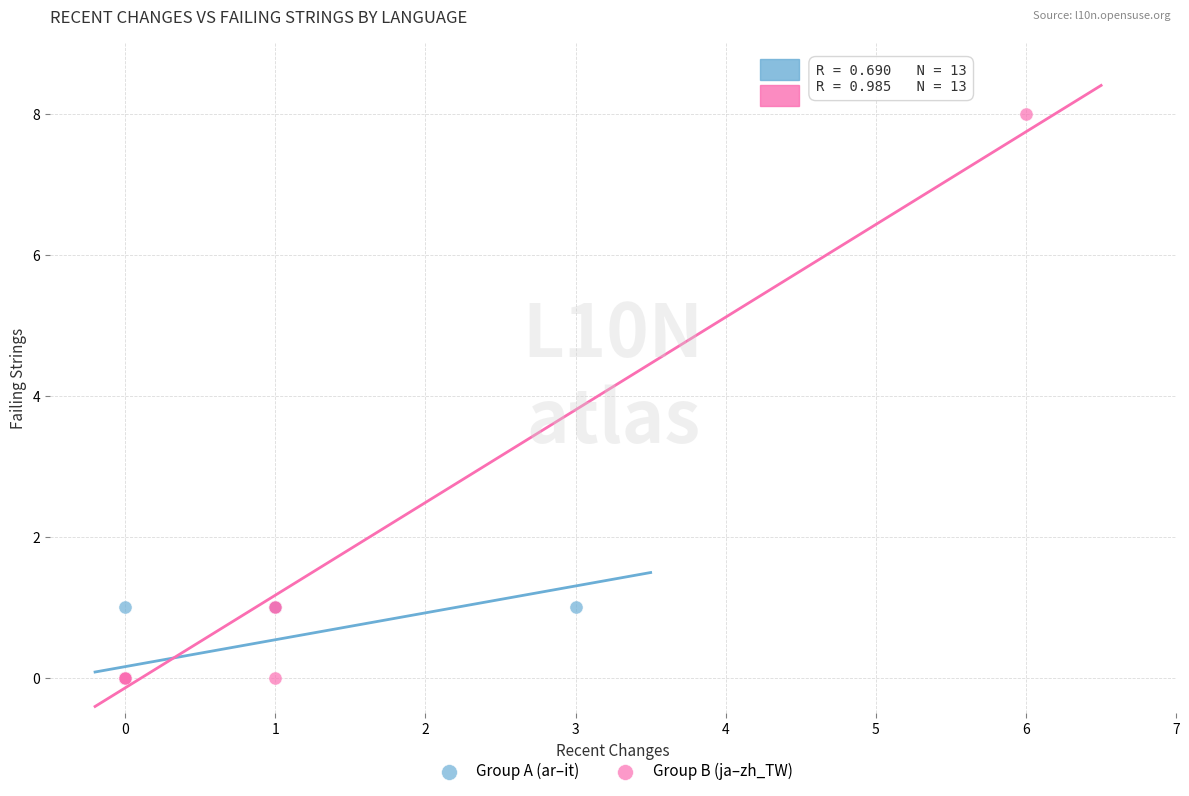

Which series contains the highest Y value?

Group B (ja–zh_TW)